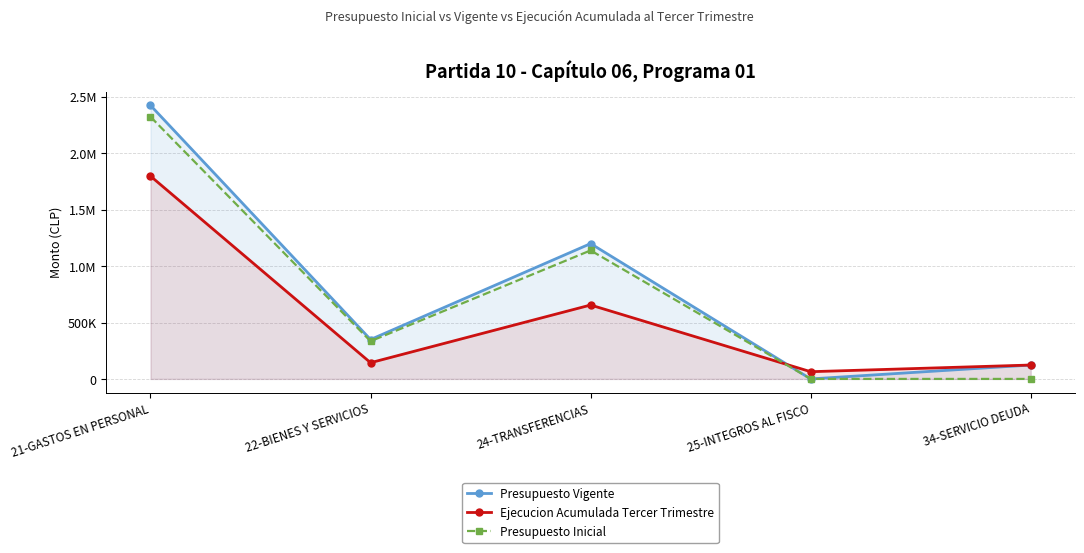

How many interior local valleys does the Presupuesto Inicial series have?

1